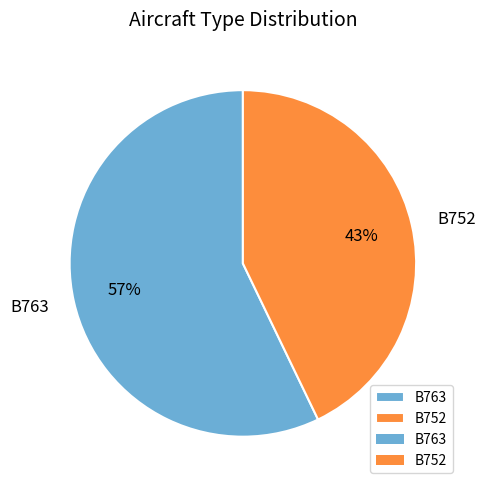

What is the ratio of the value at B763 to the value at B752?

1.3